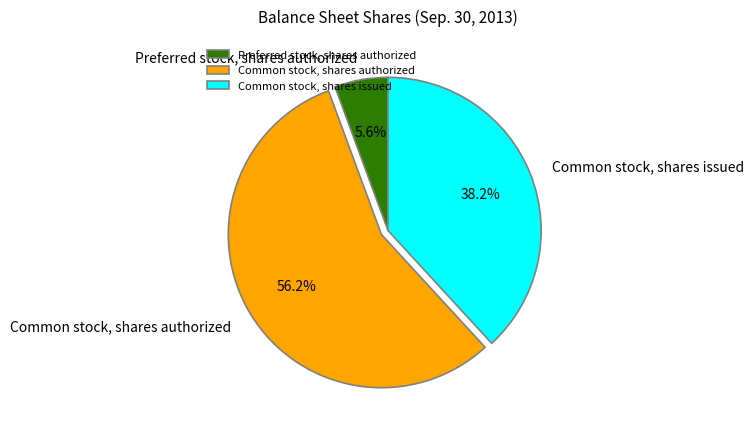

Between Preferred stock, shares authorized and Common stock, shares authorized, which is larger?

Common stock, shares authorized